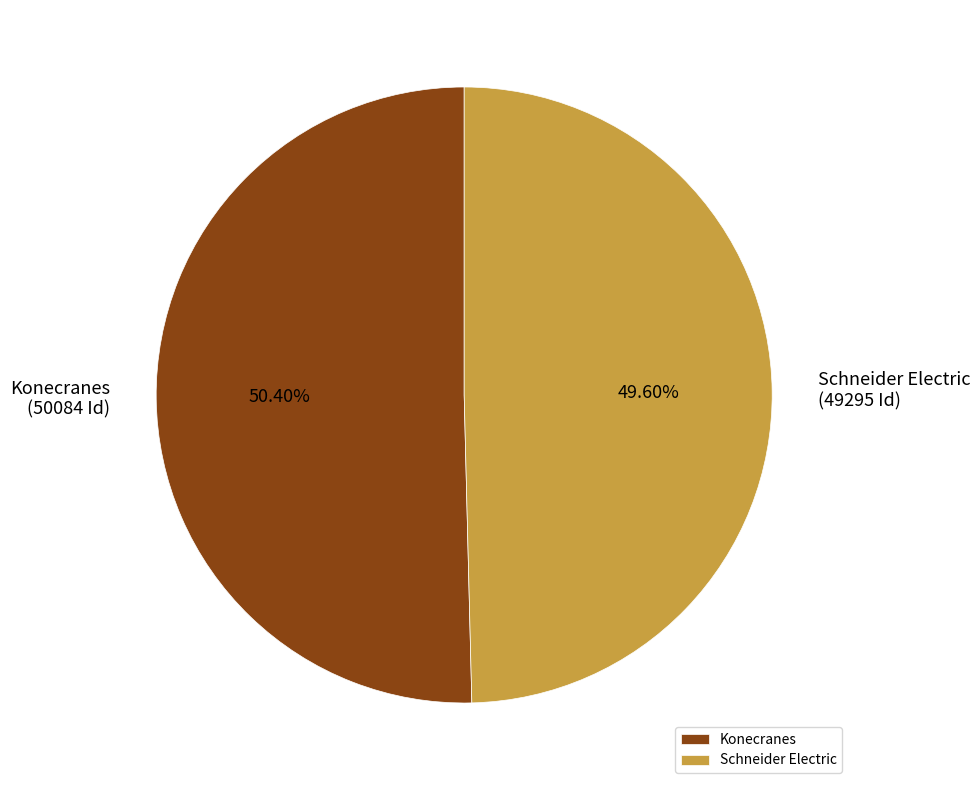

Is it true that Konecranes is 50% of the pie?

True